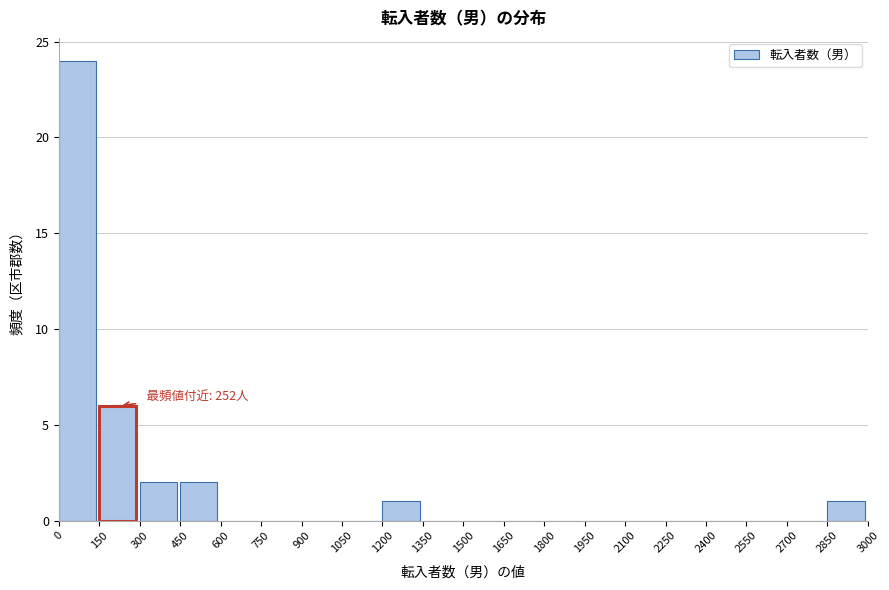

Over which range of the x-axis is the bar tallest?

0 to 150